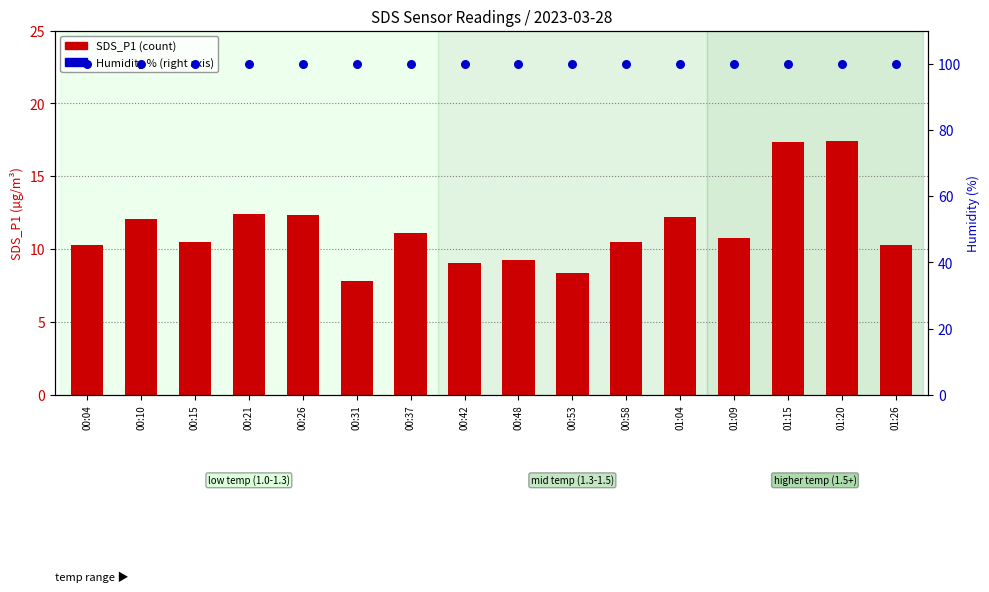

At how many categories does at least one series exceed 54?

16